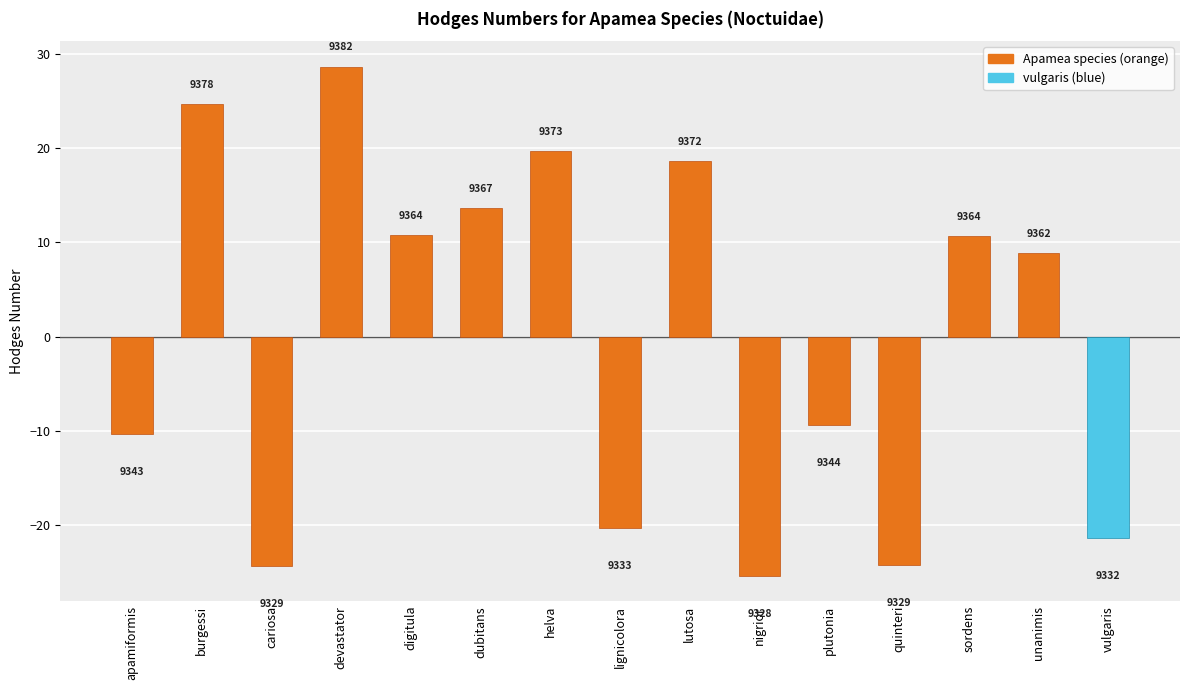

What is the difference between the second highest and minimum values?

50.0